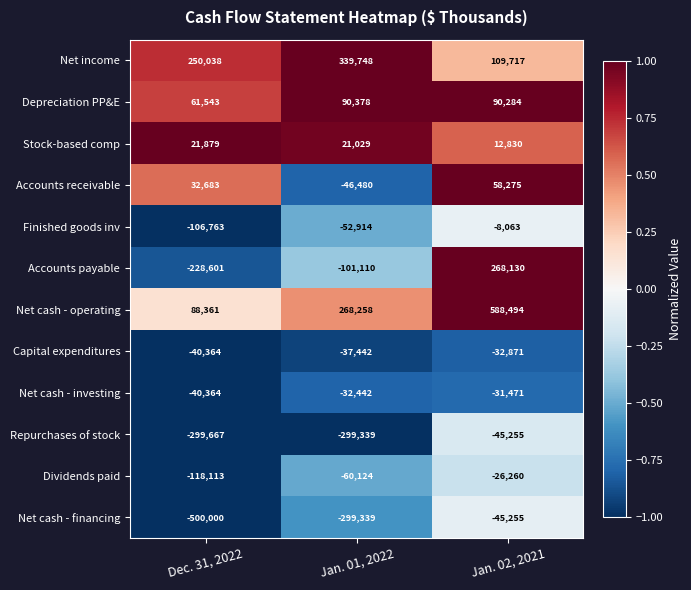

The value of Net cash - investing at Jan. 02, 2021 is -31471. True or false?

True